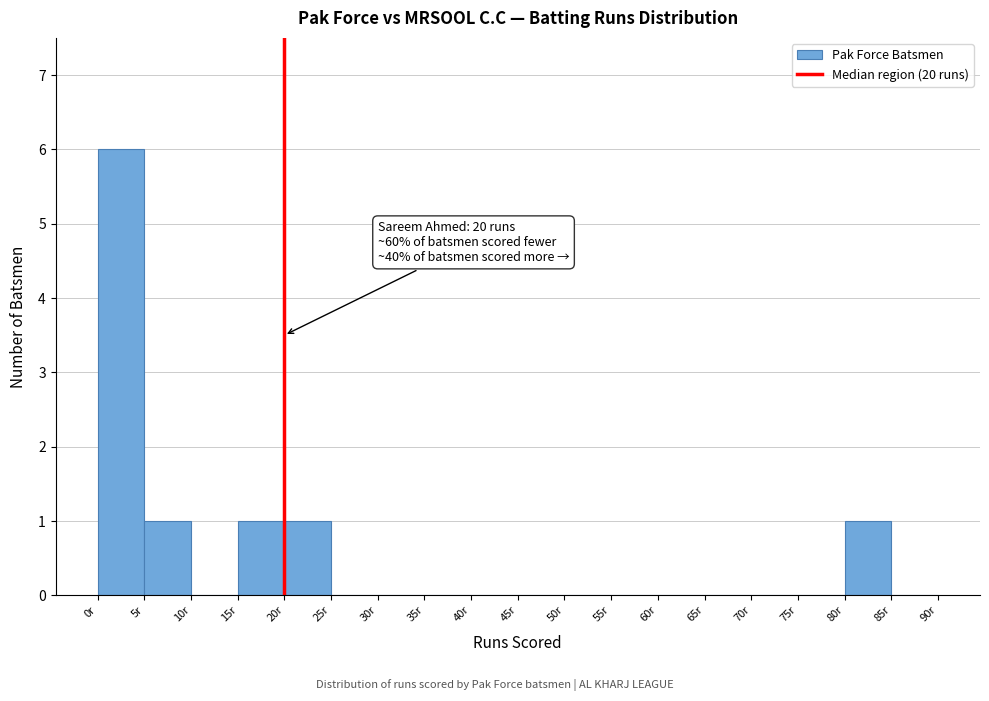

Over which range of the x-axis is the bar tallest?

0 to 5